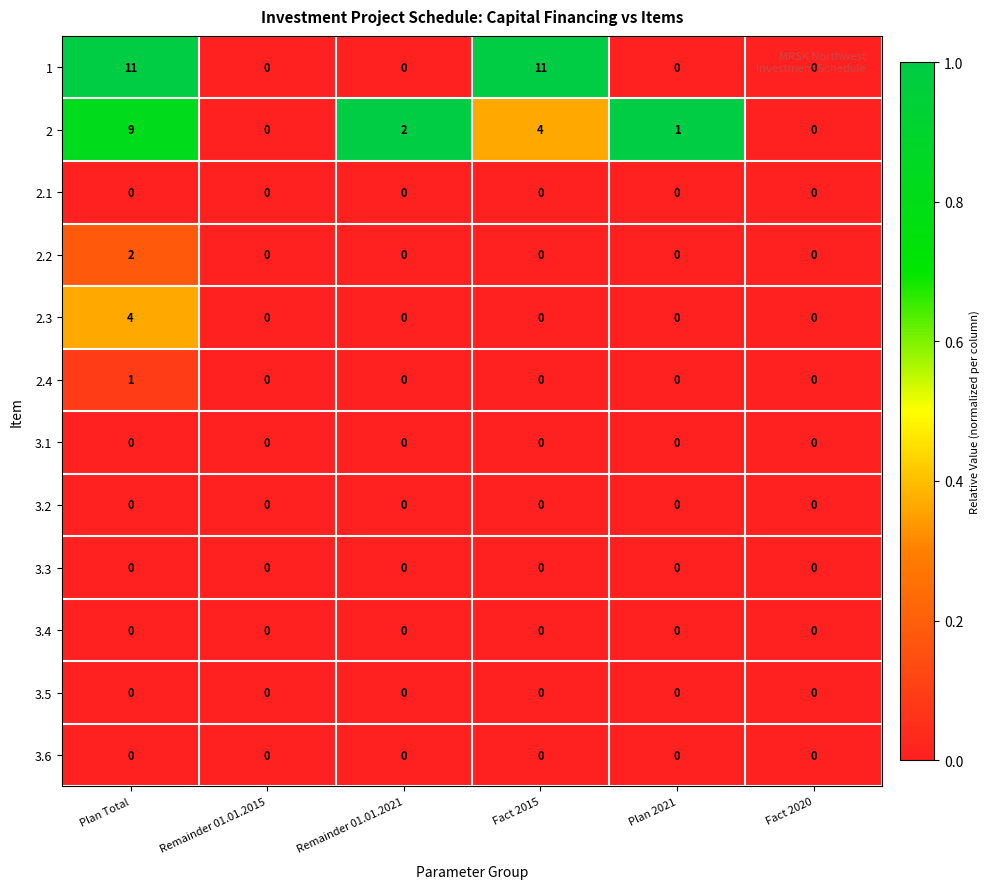

Is the value of 2 at Plan Total greater than the value of 3.4 at Fact 2015?

Yes